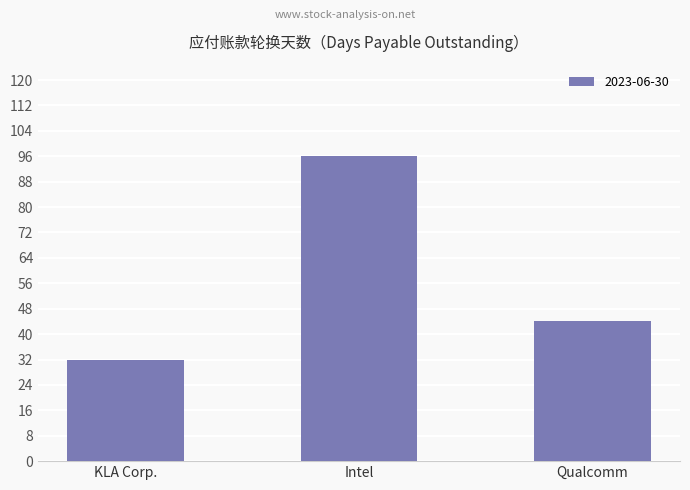

Are the bars grouped side by side (vs. stacked)?

No